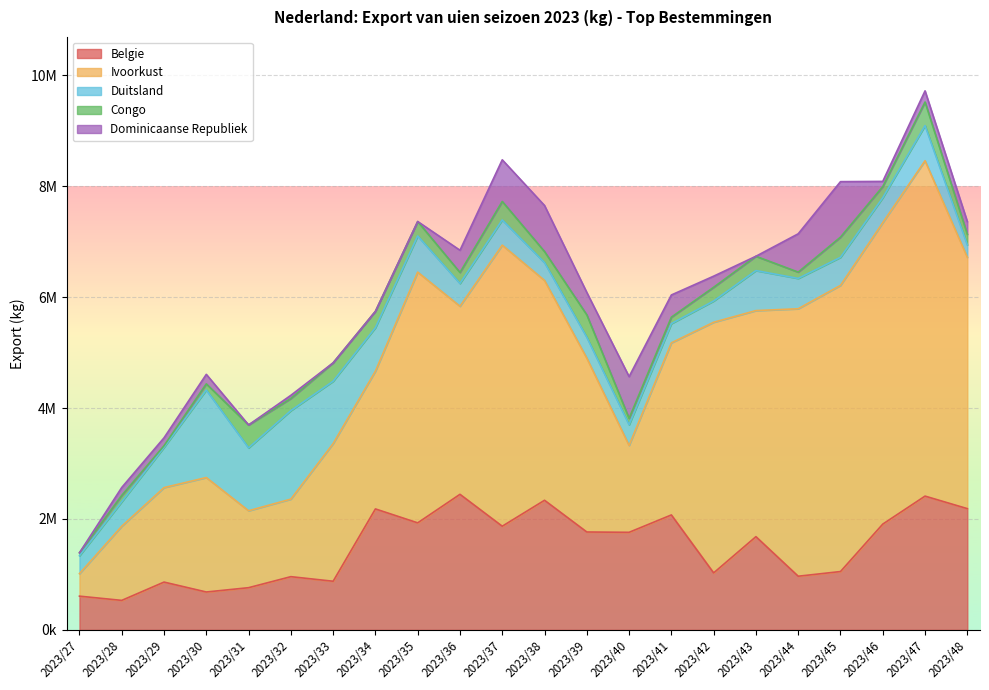

Is it true that Dominicaanse Republiek equals 750860 at 2023/37?

True